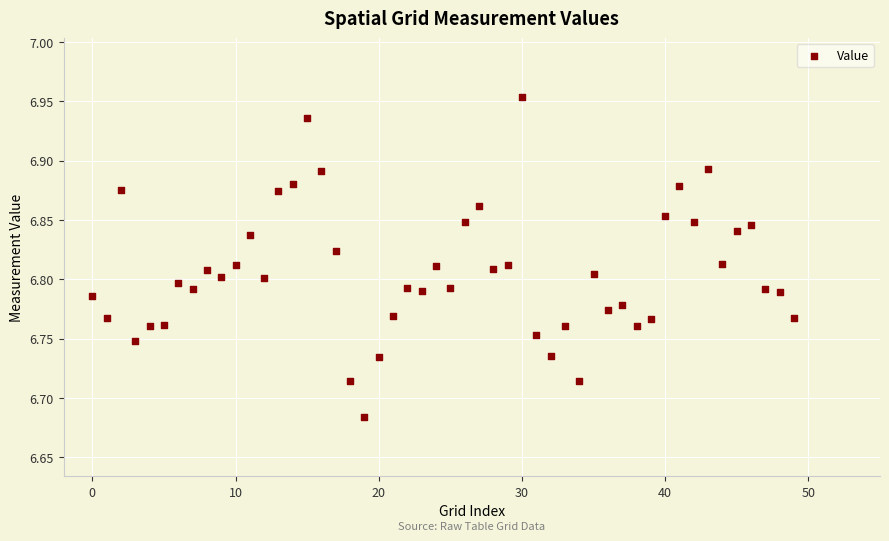

What is the range of Y values (max minus min)?

0.3